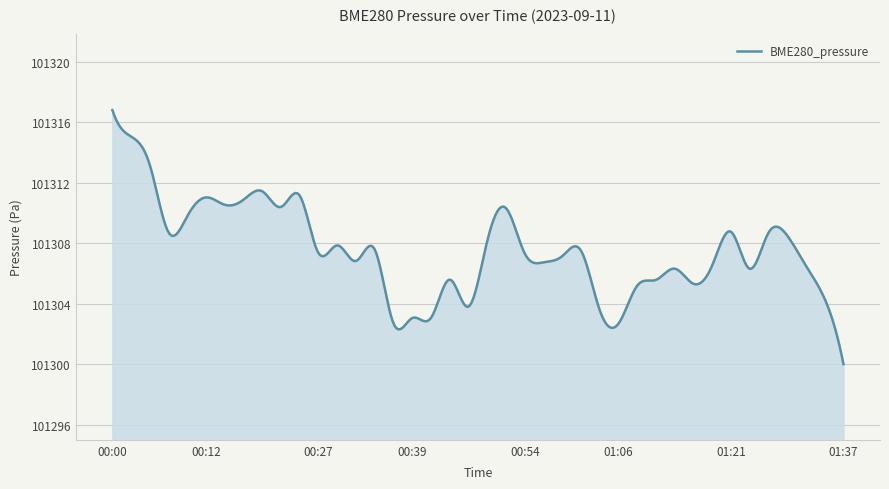

What is the difference between the maximum and minimum values?

16.8